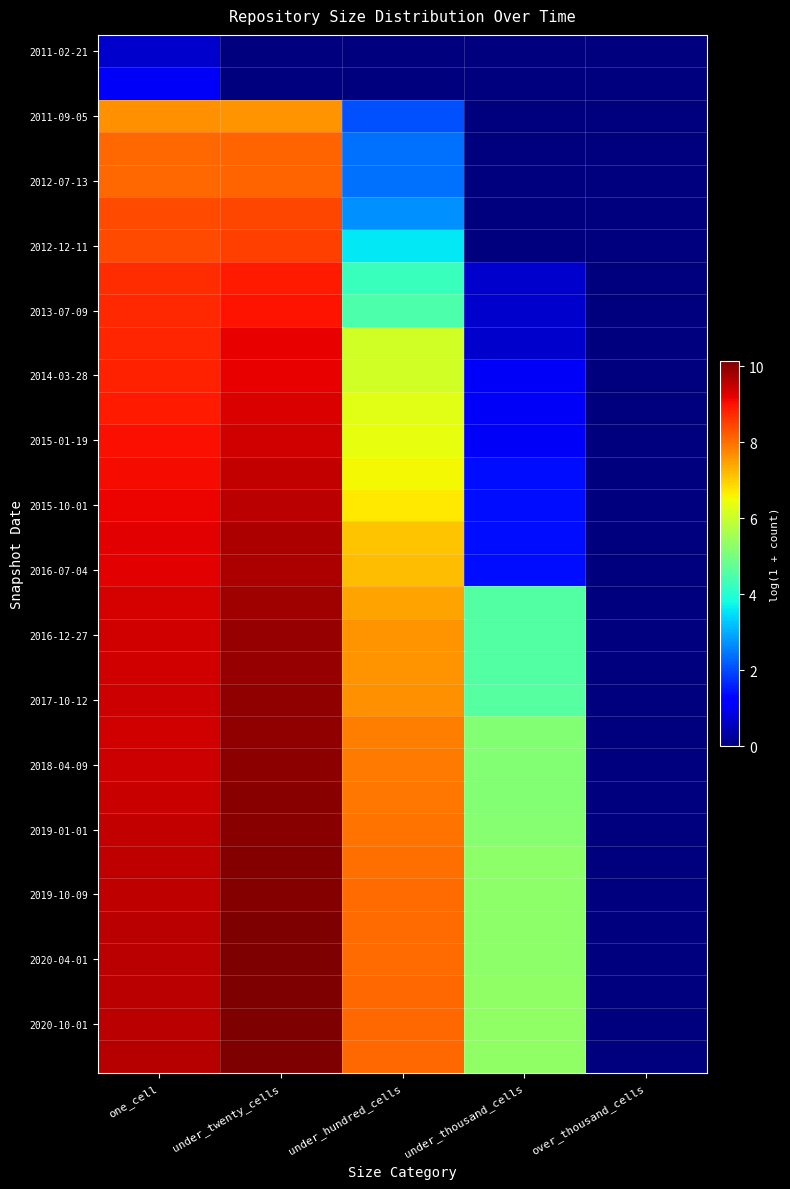

How many distinct data groups are displayed?

32